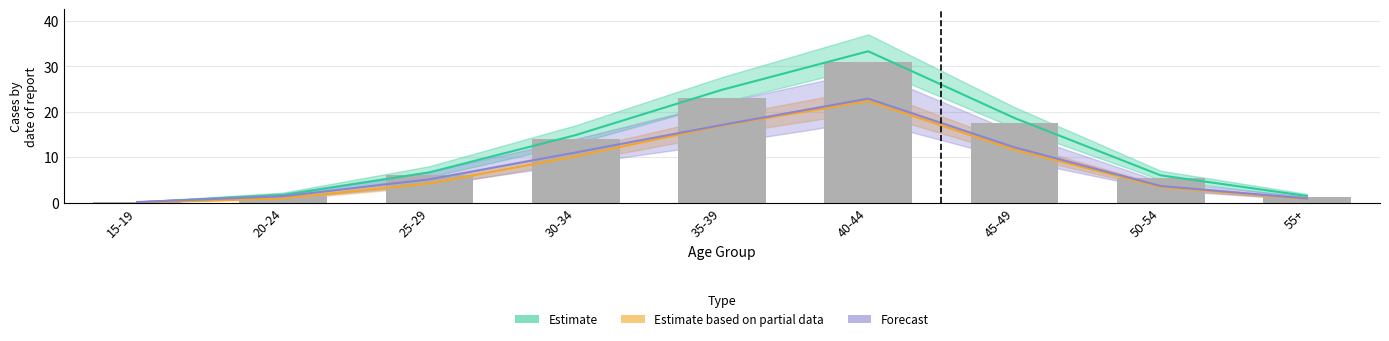

How many values in the Forecast series are below 5?

4